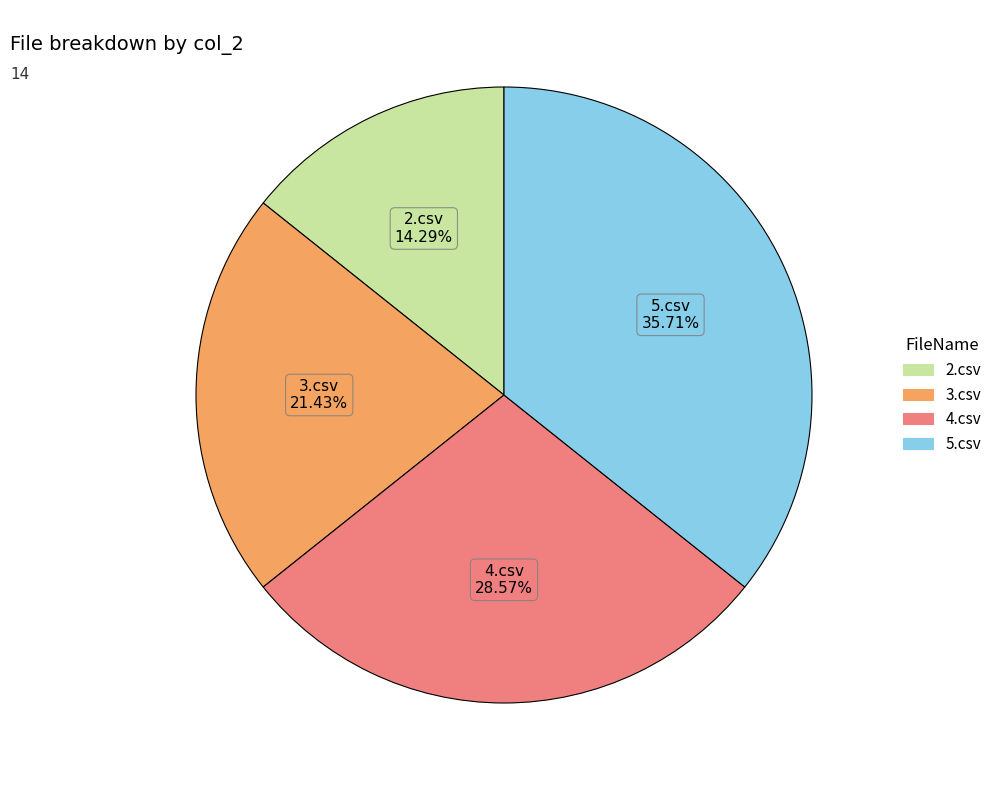

Count the number of slices in the pie.

4